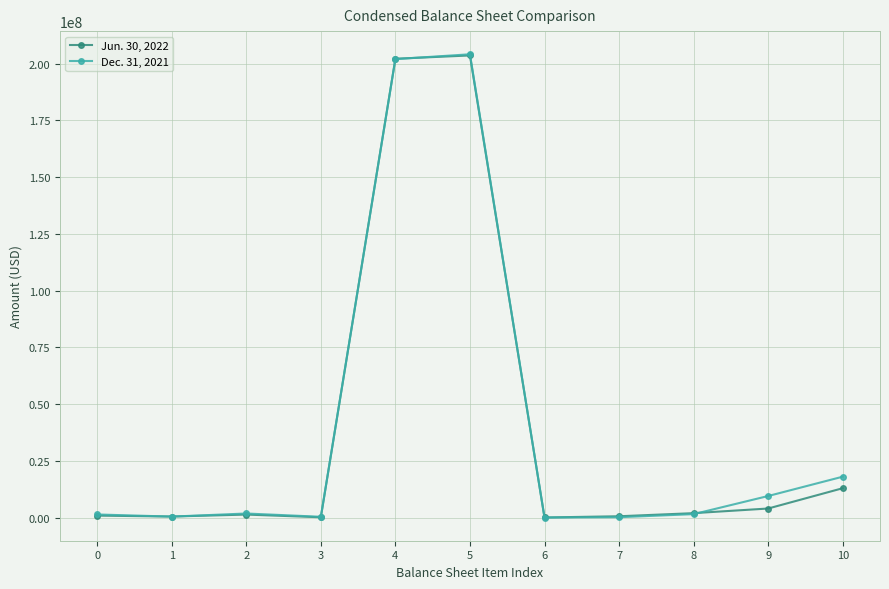

Is it true that Dec. 31, 2021 equals 345418520 at 5?

False